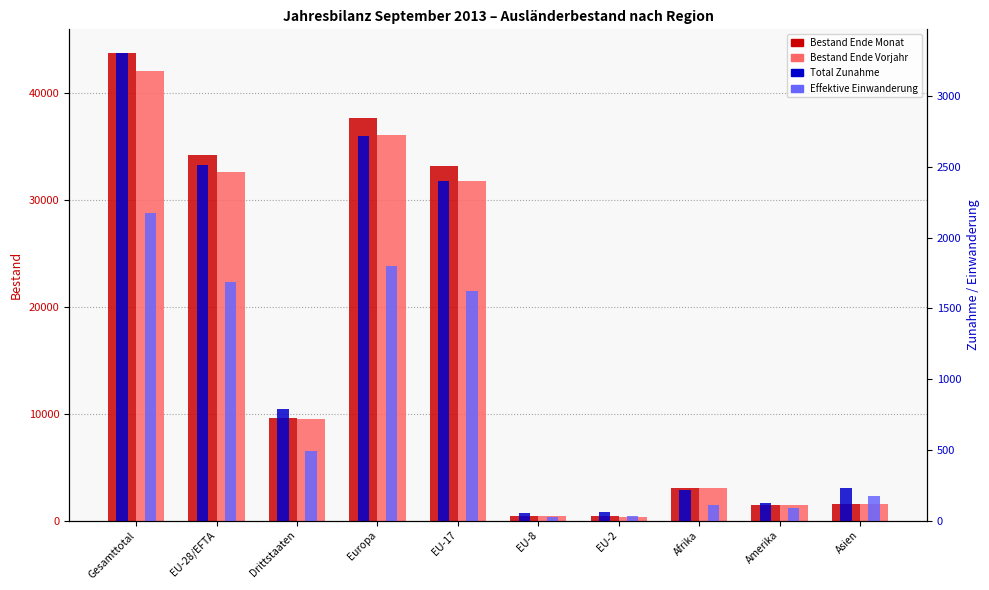

Reading right to left, extract all data points from this chart.

Bestand Ende Monat: 1565	1415	3055	388	454	33175	37658	9607	34130	43737
Bestand Ende Vorjahr: 1505	1413	3019	354	431	31704	36071	9446	32606	42052
Total Zunahme: 232	126	219	63	52	2400	2719	792	2517	3309
Effektive Einwanderung: 170	88	109	35	23	1625	1797	492	1684	2176